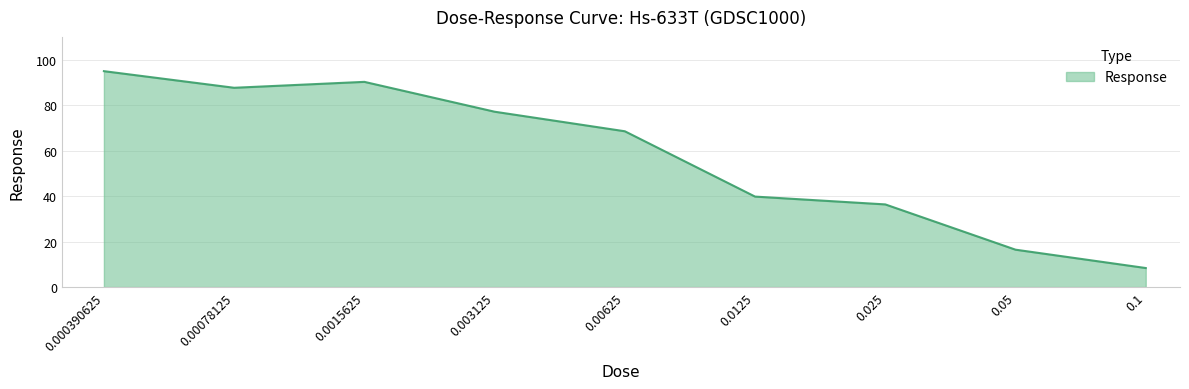

Does the chart display data point markers on the line(s)?

No